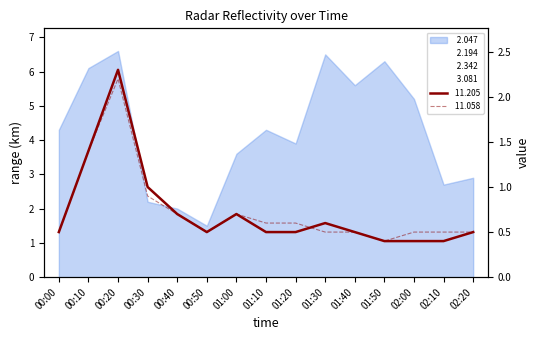

Which series has the widest spread of values?

  2.047